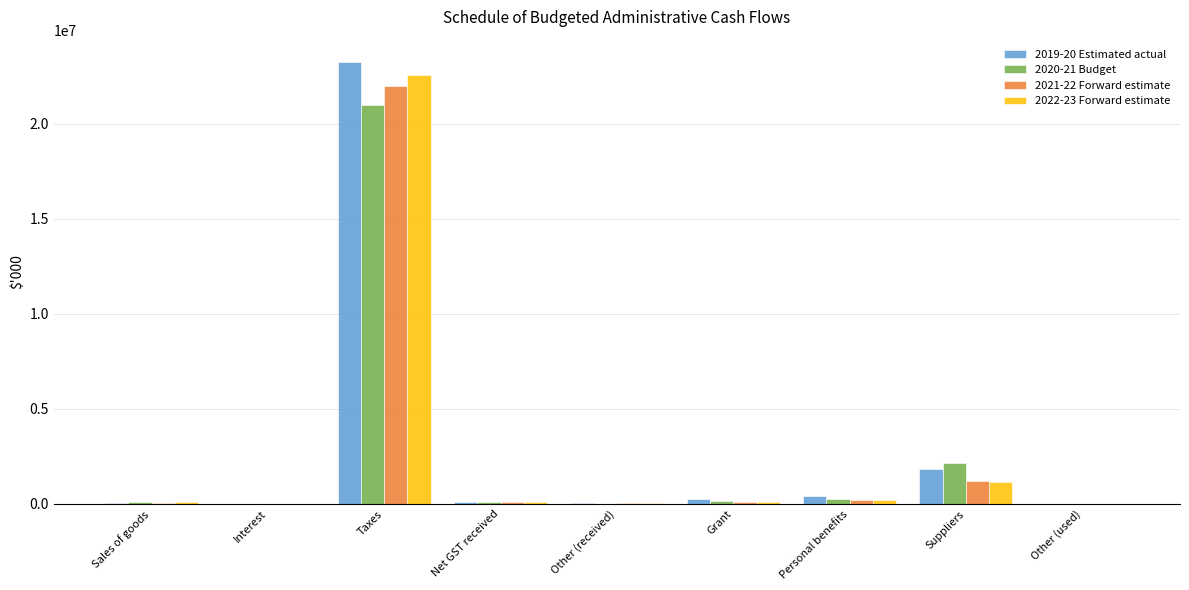

Which series has the widest spread of values?

2019-20 Estimated actual